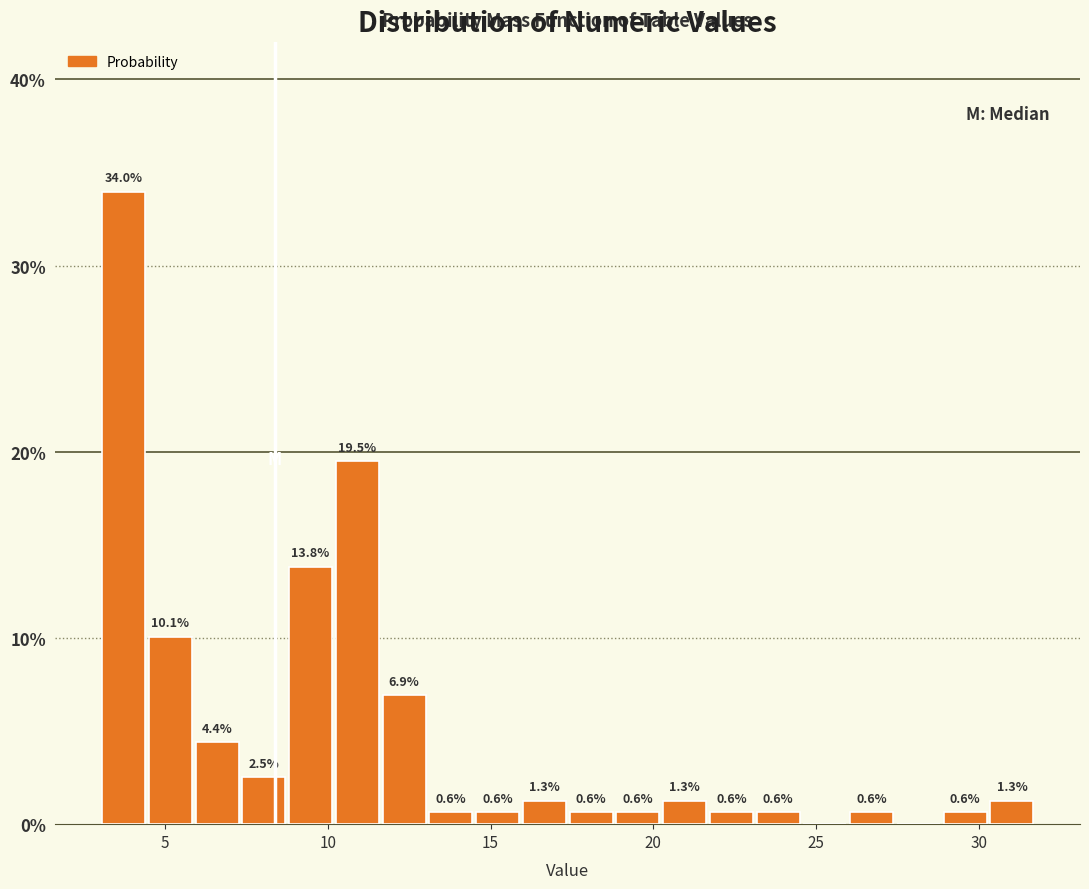

Around what value on the x-axis is the tallest bar? Give the approximate position of its centre, as read against the axis.

3.5